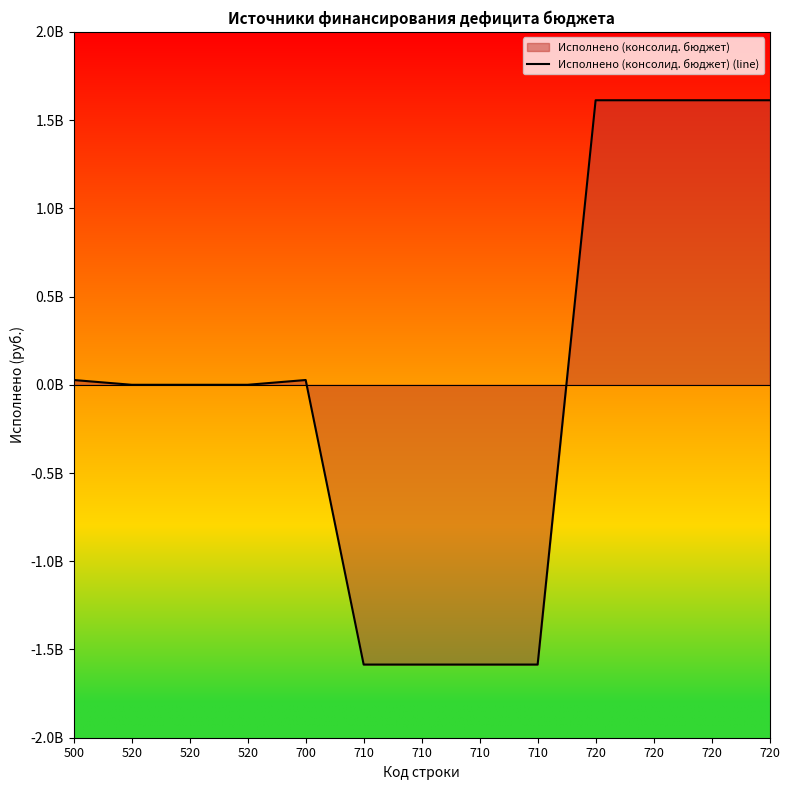

True or false: the data shows 0.0 at 520.

True